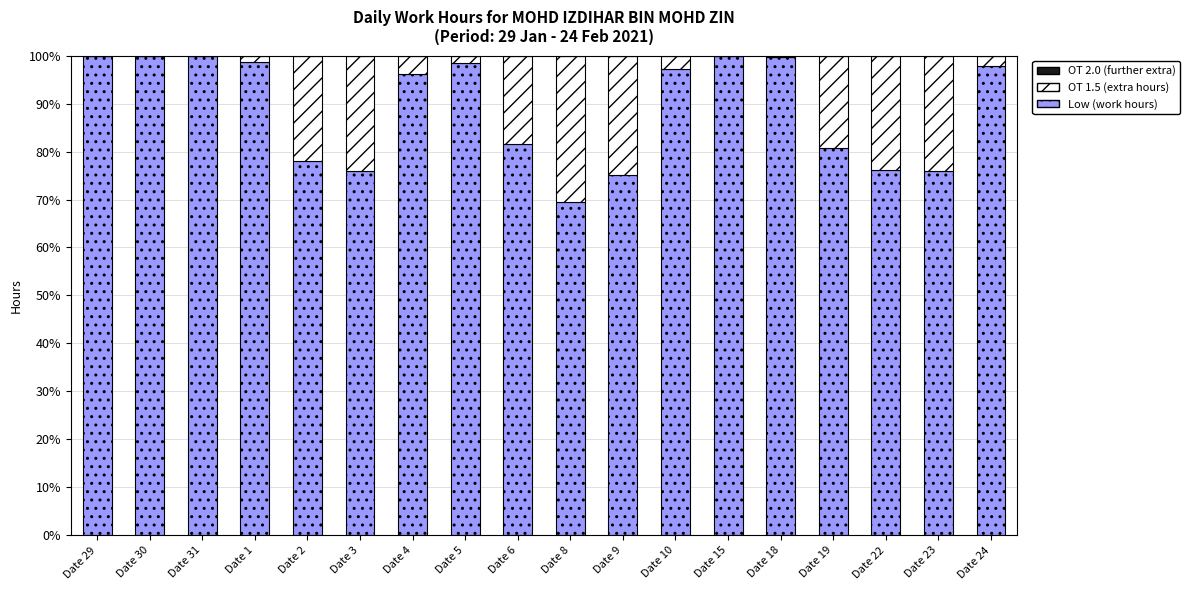

What is the total value across all series at Date 30?

100.0